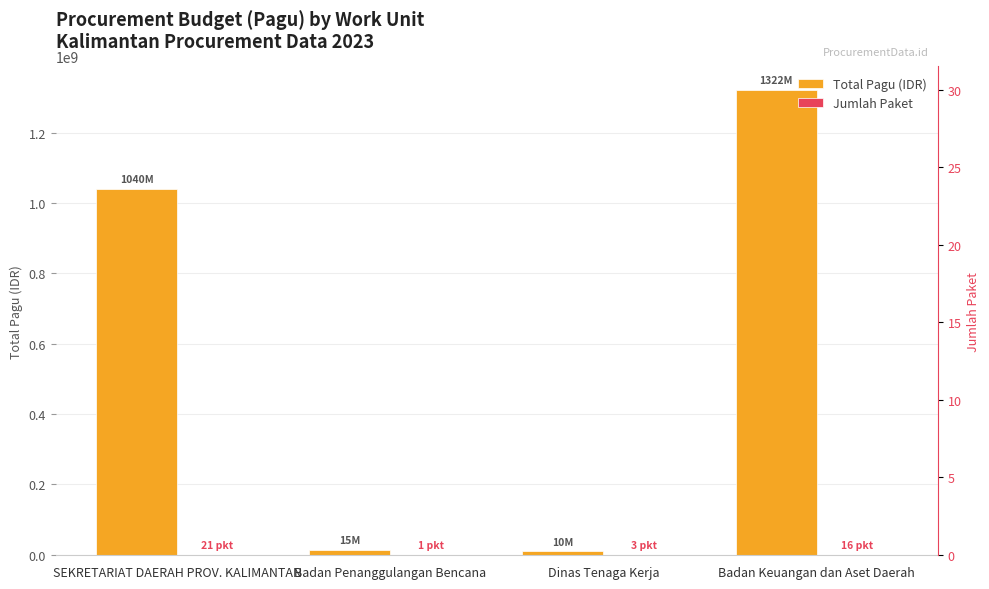

At which category does the chart reach its minimum across all series?

Badan Penanggulangan Bencana